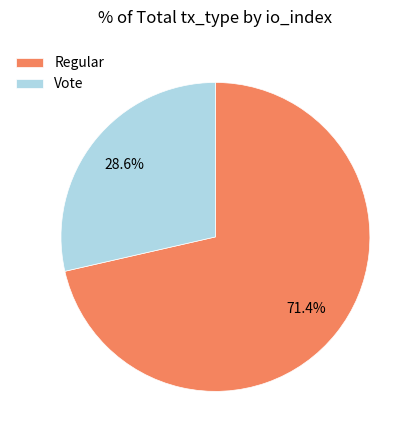

Rank the categories by value from lowest to highest.

Vote, Regular